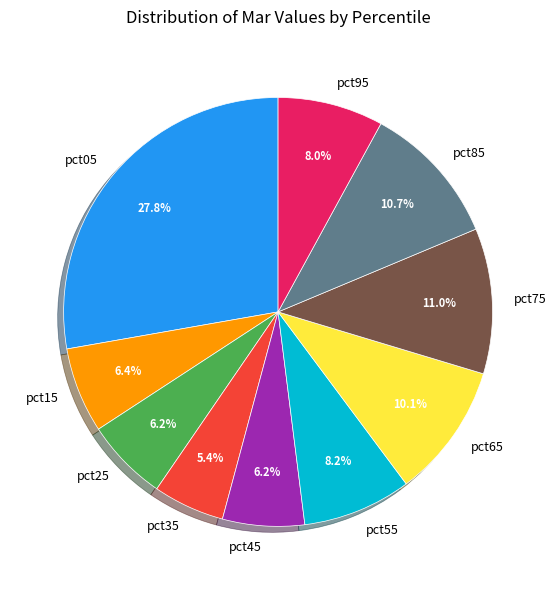

Combined, what portion of the pie is pct85 and pct05?

38.5%